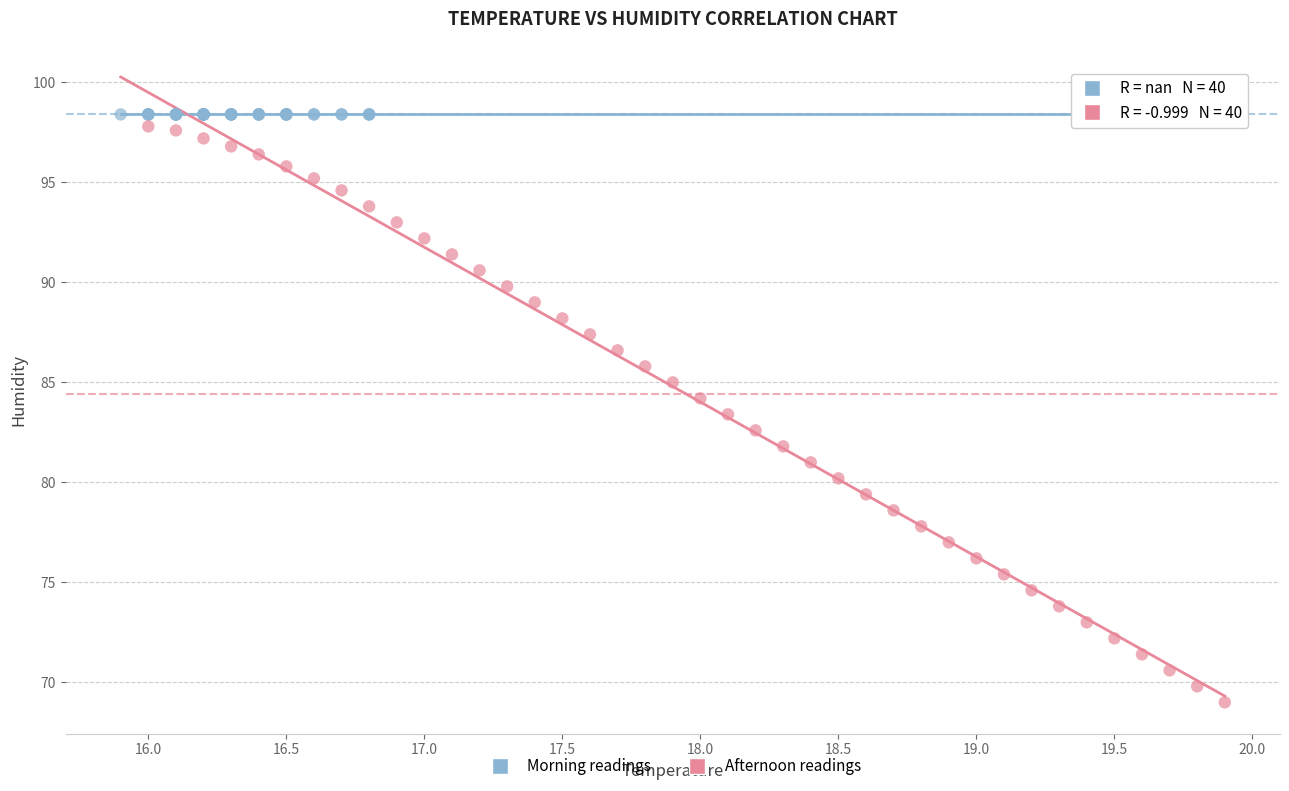

Which series contains the lowest Y value?

Afternoon readings